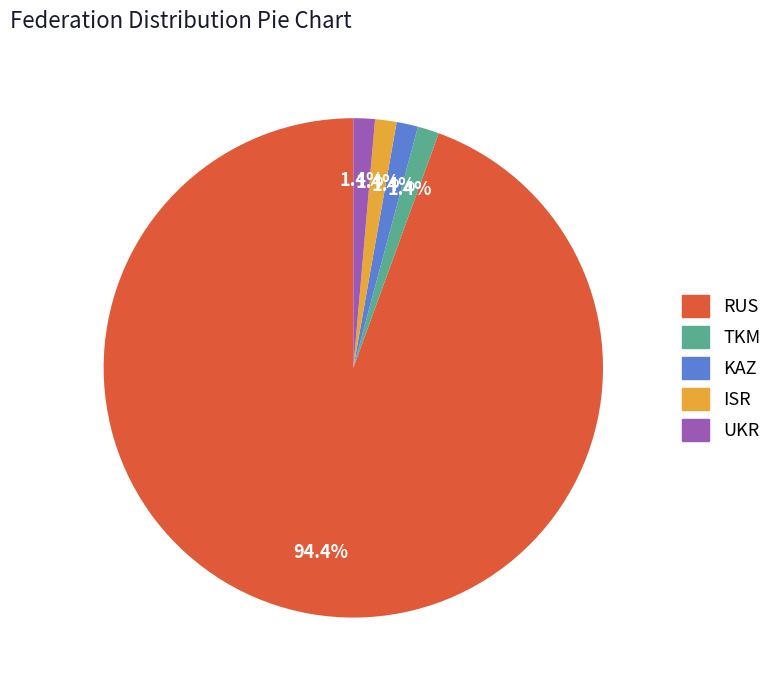

Between RUS and TKM, which is larger?

RUS